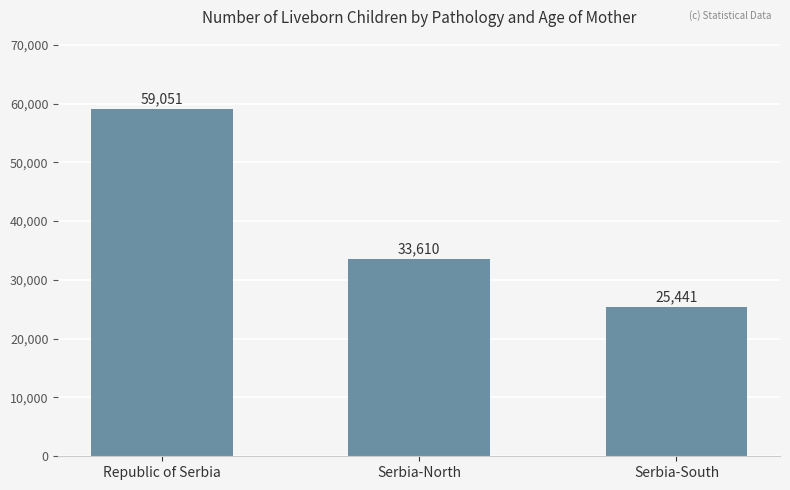

Count the values in the range 25441 to 59051.

3